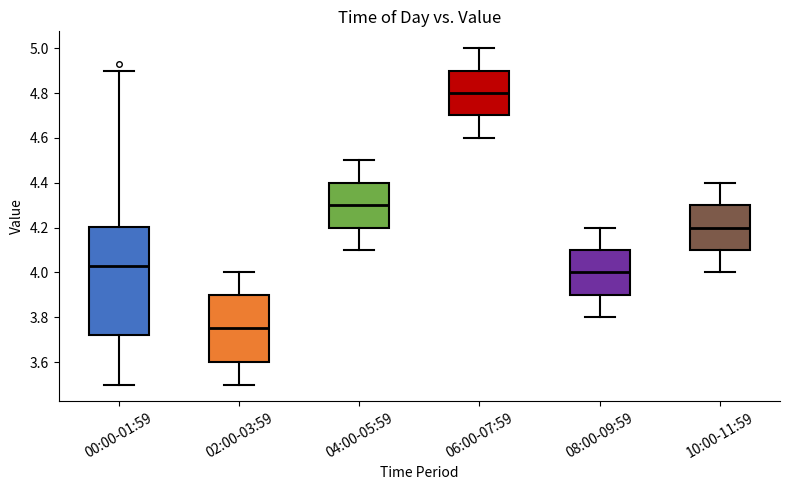

Which box is the tallest, from its lower edge to its upper edge?

00:00-01:59